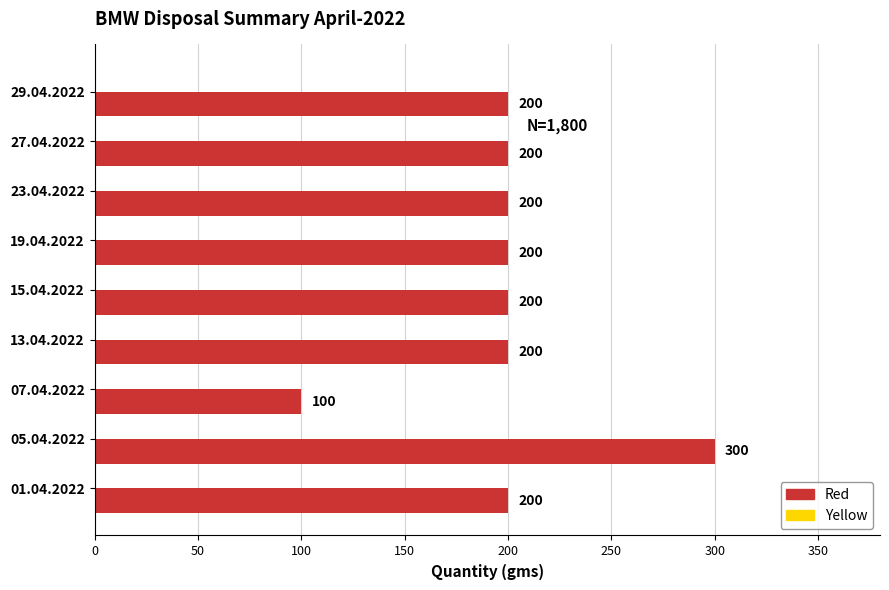

True or false: the data shows 200 at 27.04.2022.

True